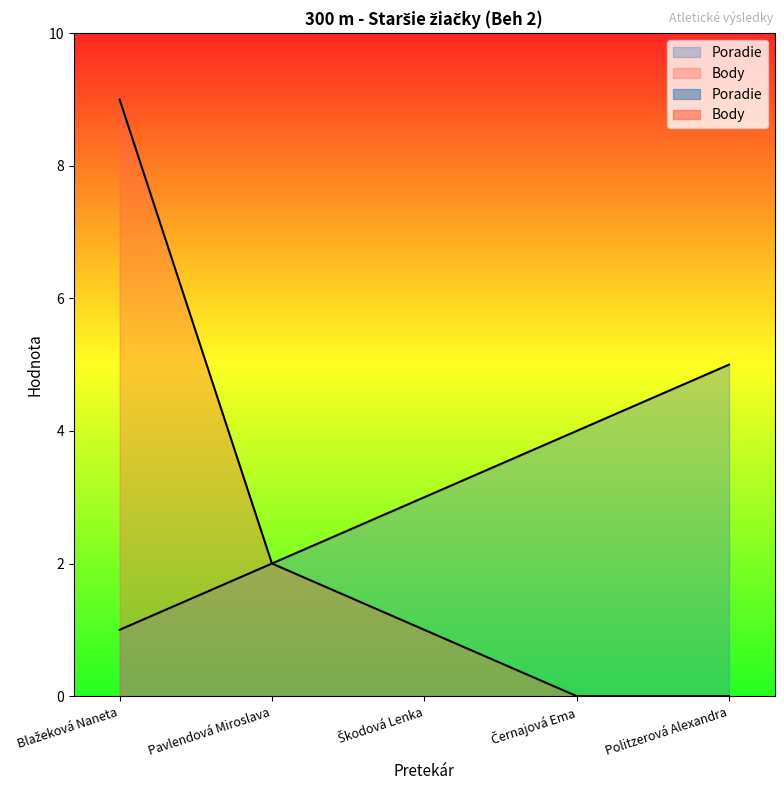

What is the maximum value shown in the chart?

9